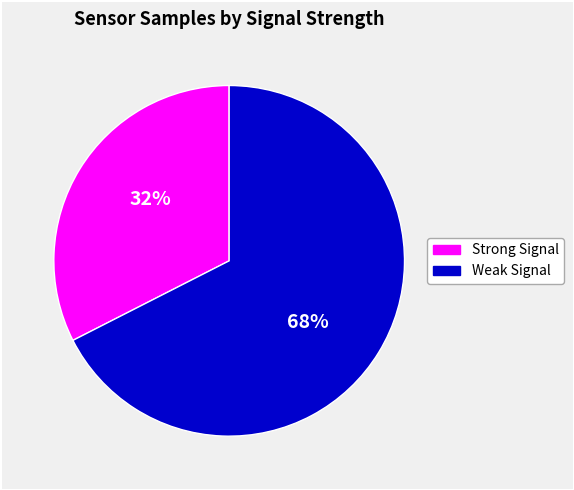

What is the ratio of the value at Weak Signal to the value at Strong Signal?

2.1